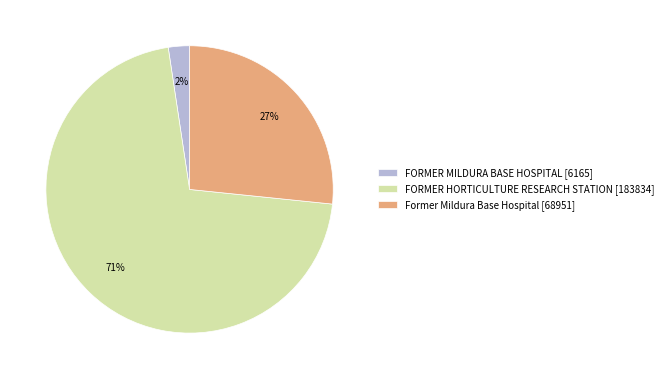

Is it true that Former Mildura Base Hospital is 13% of the pie?

False